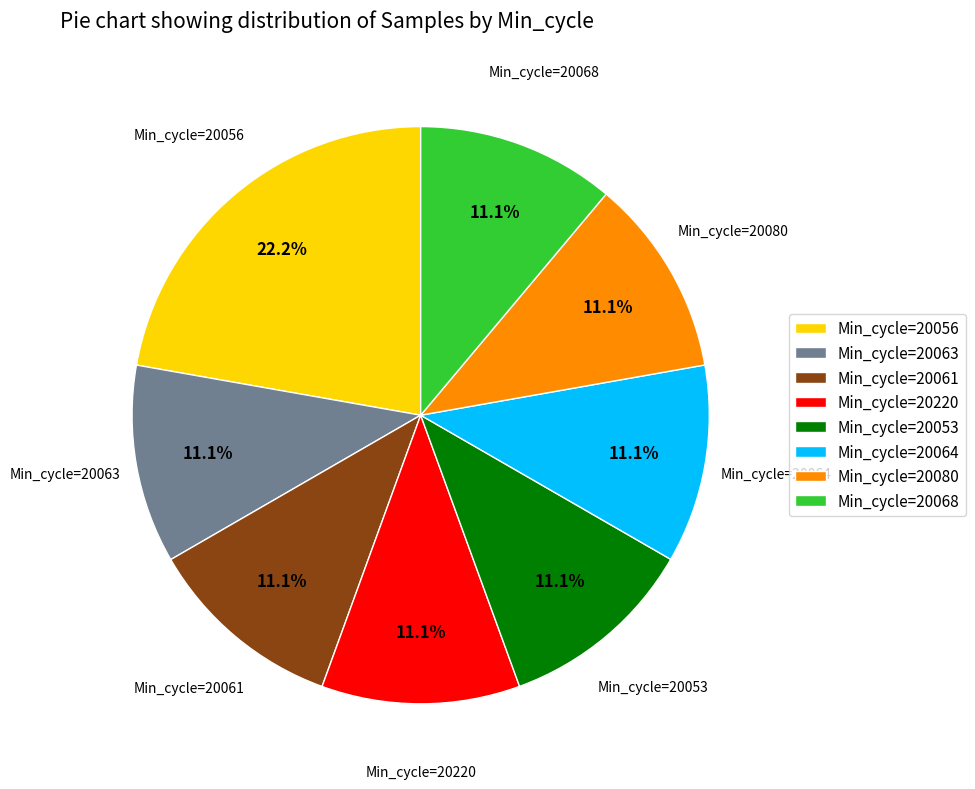

Is there a majority slice in this chart?

No